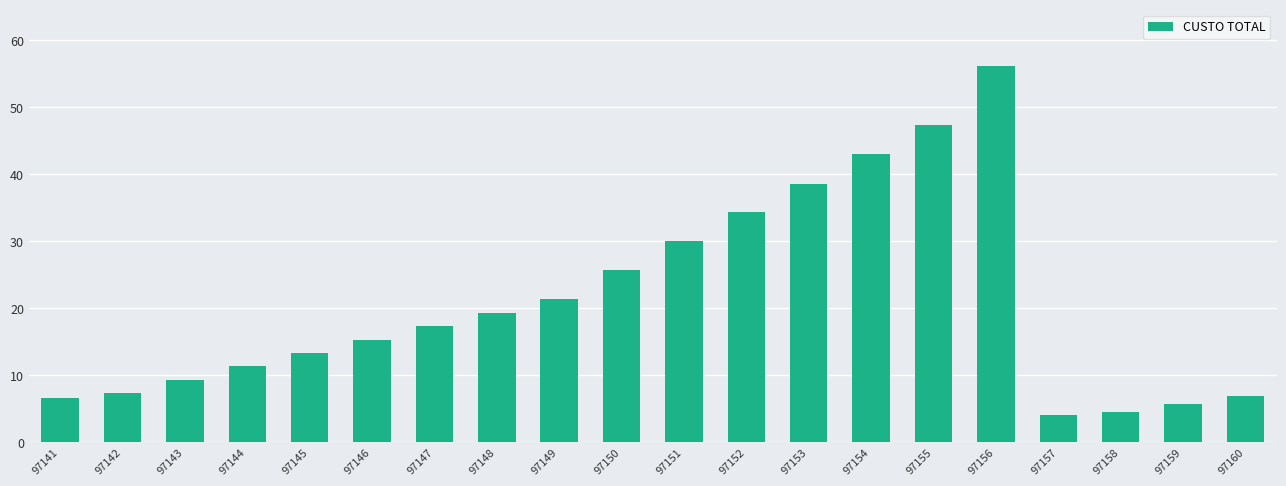

What is the sum of the values at 97144 and 97142?

18.6